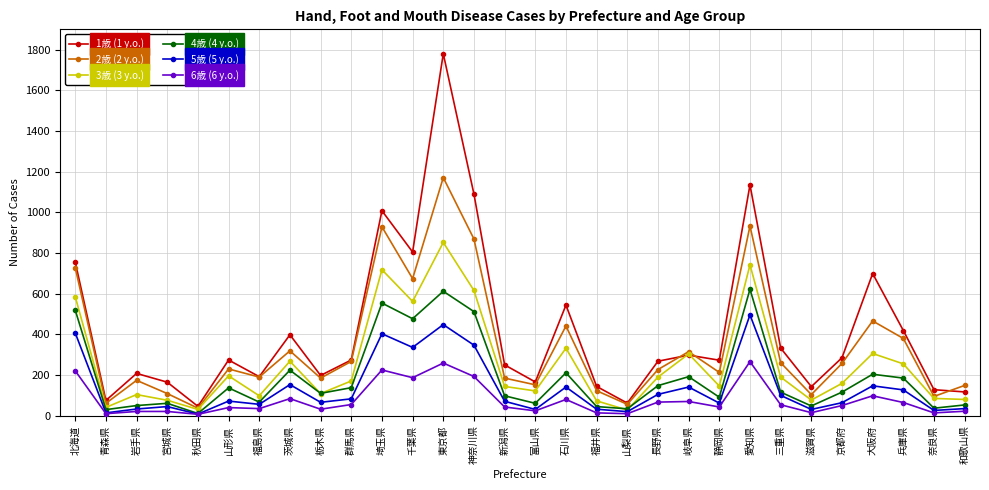

What is the label of the 18th point from the right?

東京都